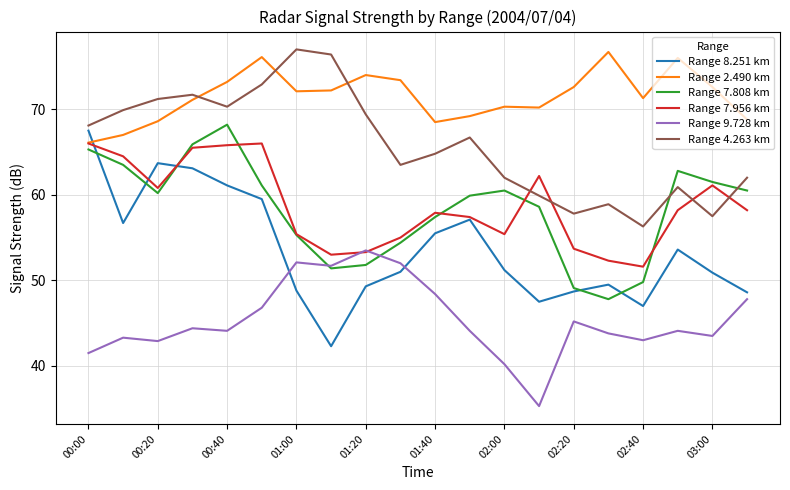

In Range 7.808 km, how many points are higher than both neighbors (excluding endpoints)?

3